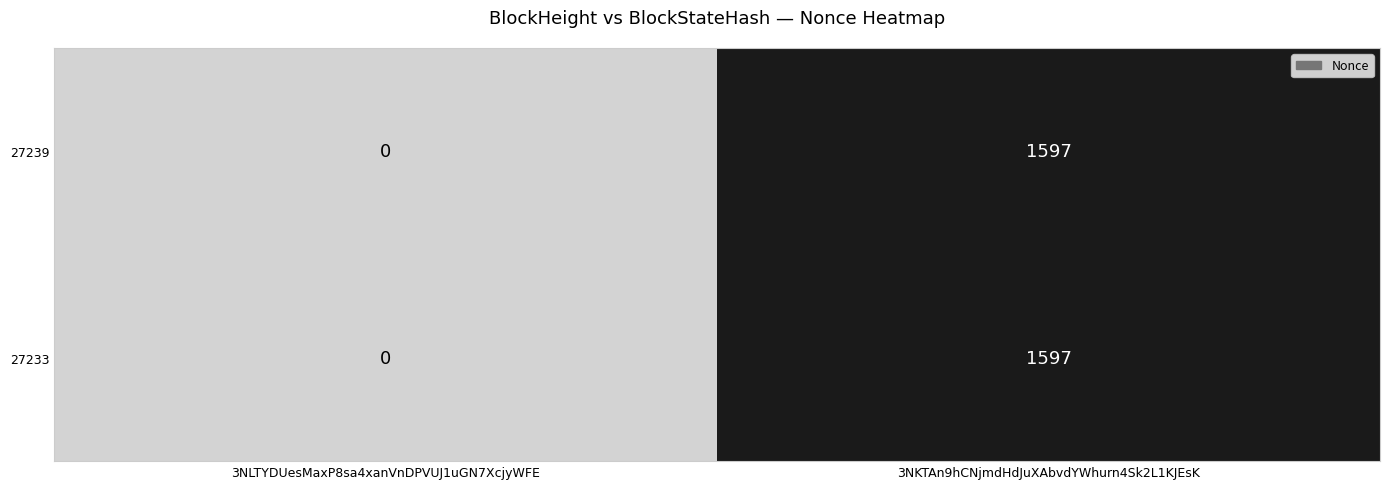

Reading left to right, extract all data points from this chart.

27239: 0	1597
27233: 0	1597